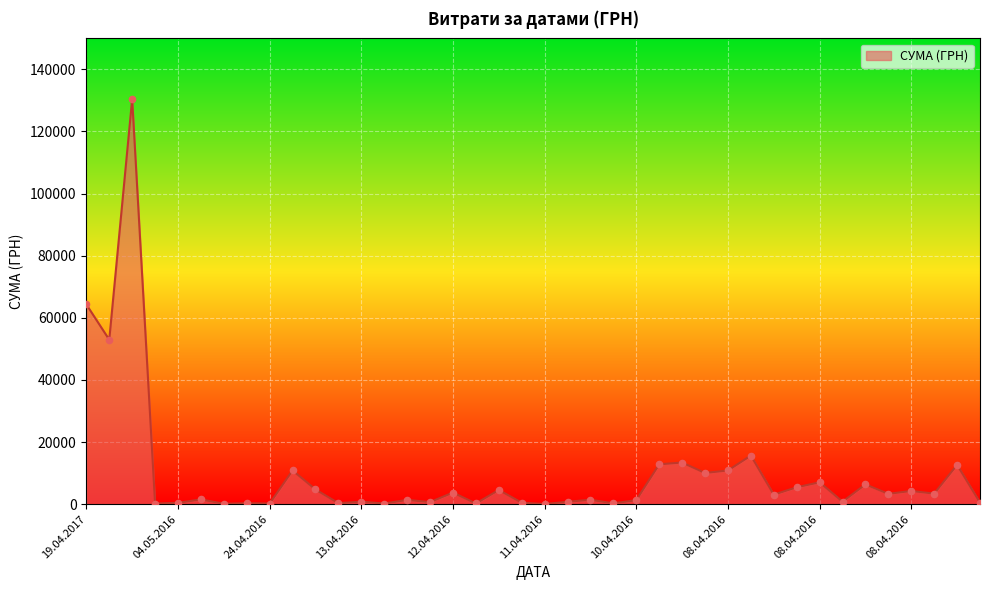

What is the maximum value shown in the chart?

130379.7